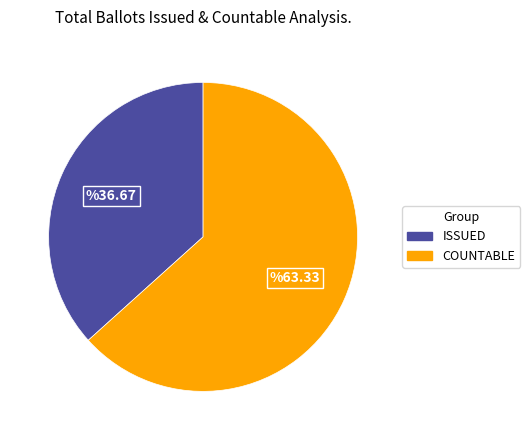

True or false: ISSUED accounts for 52% of the total.

False